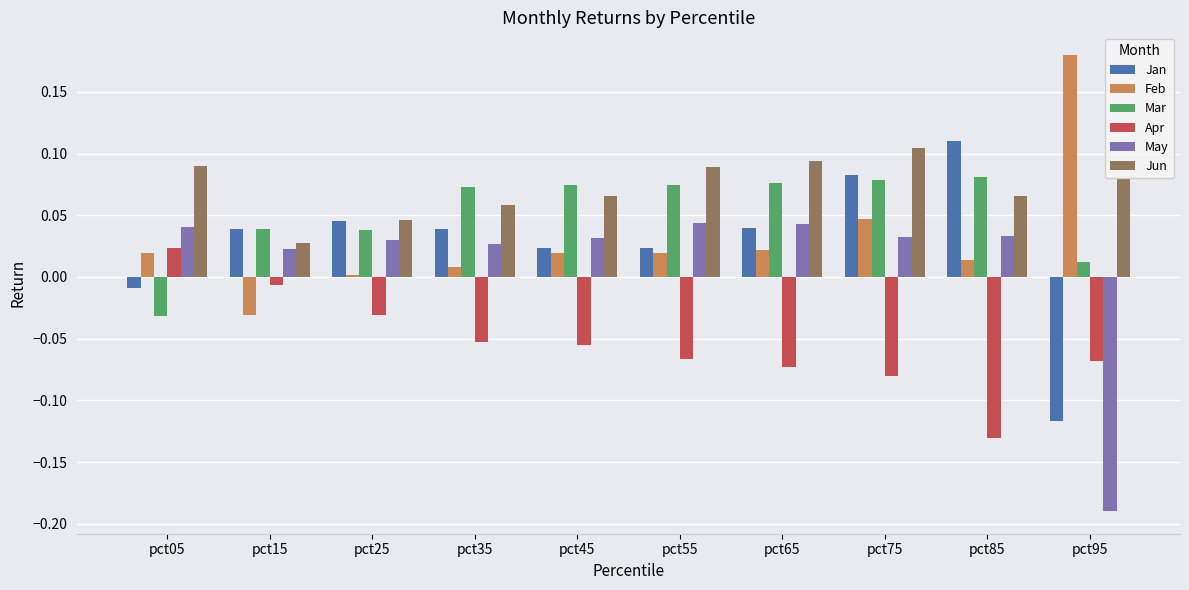

Which series has the widest spread of values?

May